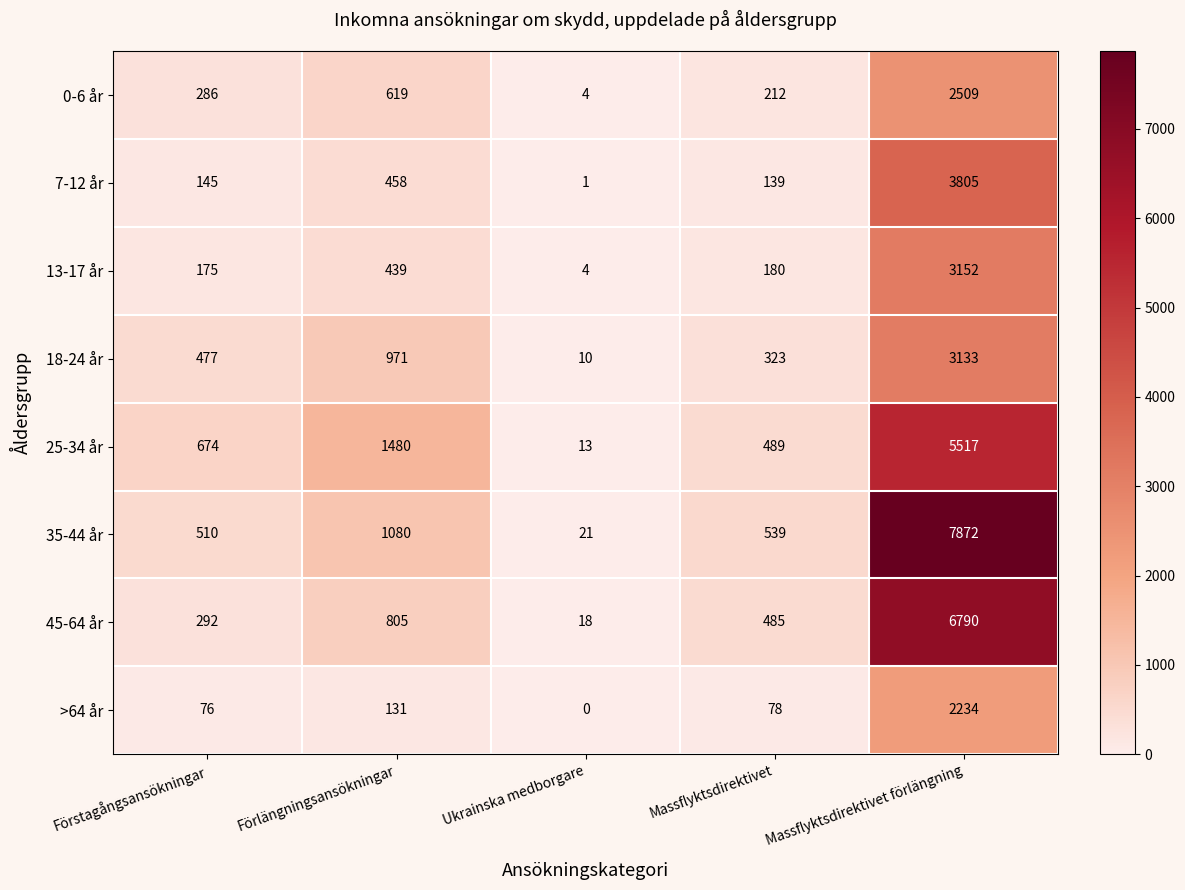

Is it true that >64 år equals 78 at Massflyktsdirektivet?

True